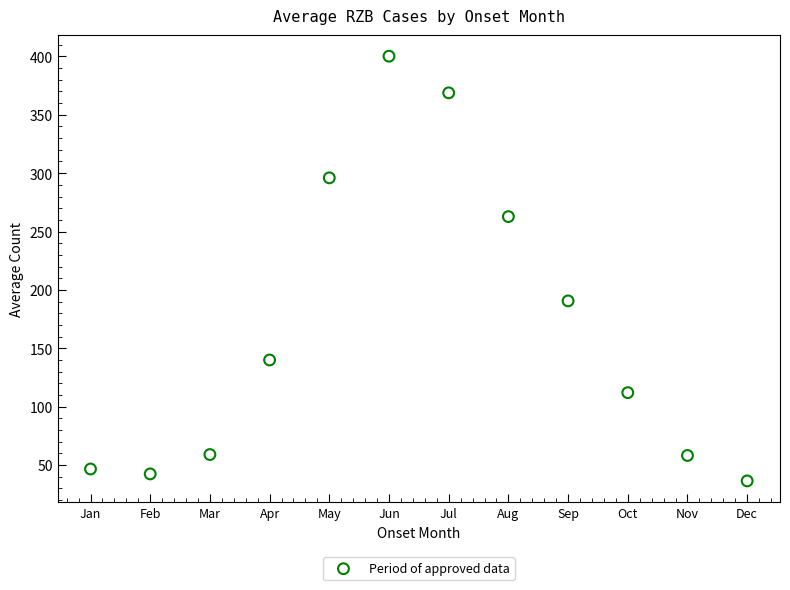

What is the range of Y values (max minus min)?

363.8